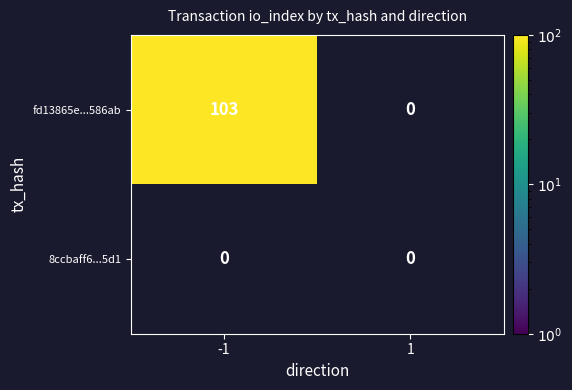

List the series in order of their peak value, highest first.

fd13865e230b4f2baaa235b5c49e352748586ab, 8ccbaff63aa8a795d486131f6a4c2224f4435d1